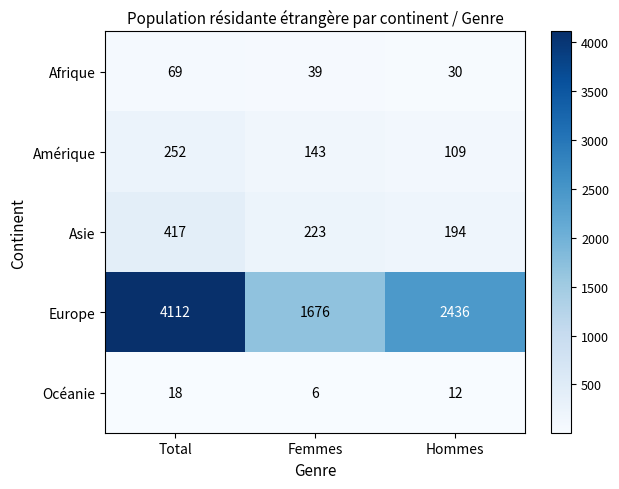

What is the difference between the maximum and second lowest values in the Afrique series?

30